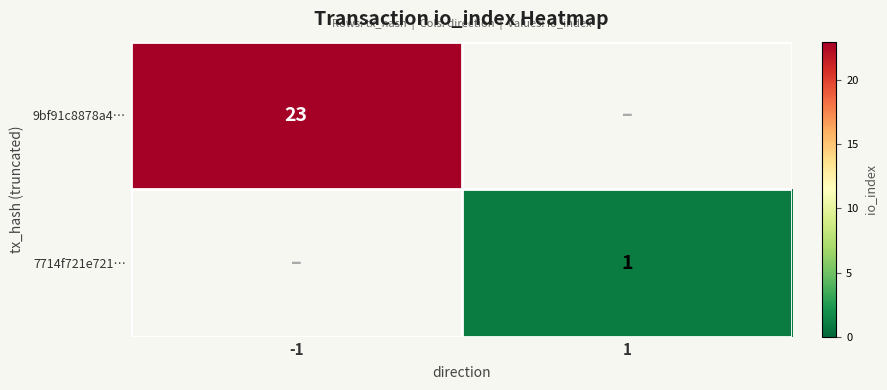

At which category is the sum across all series the highest?

-1